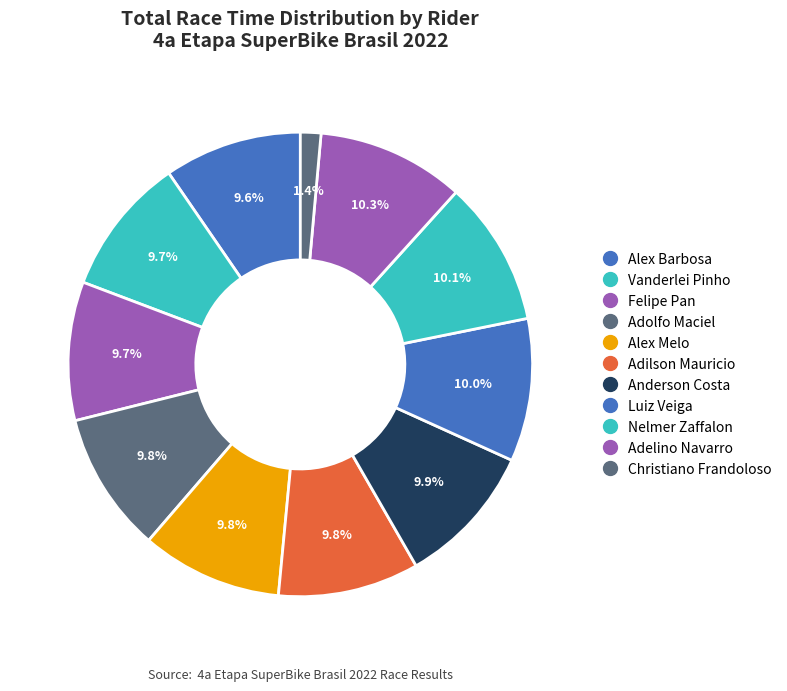

The Adilson Mauricio slice represents 21% of the pie. True or false?

False